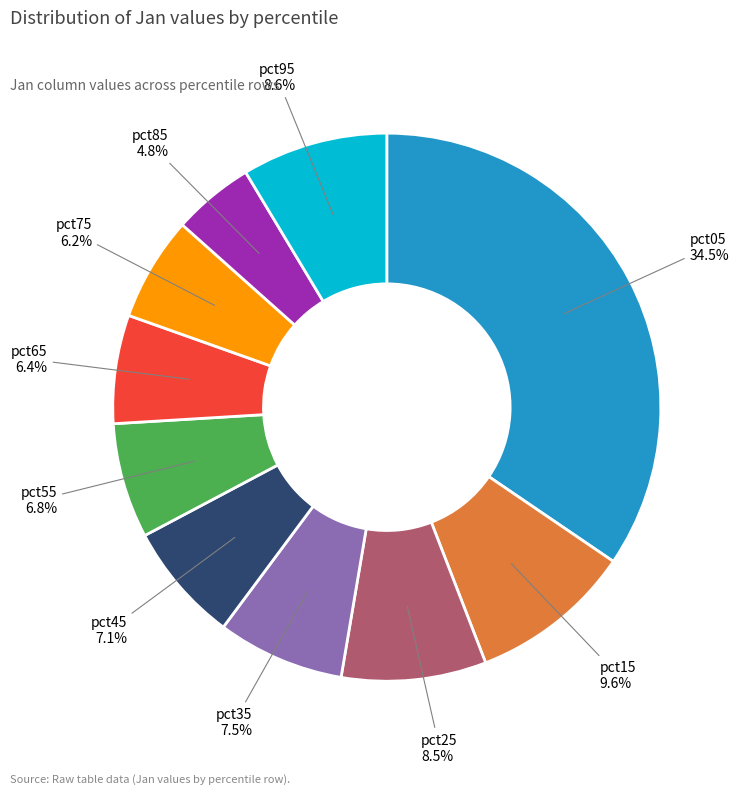

Is there a majority slice in this chart?

No